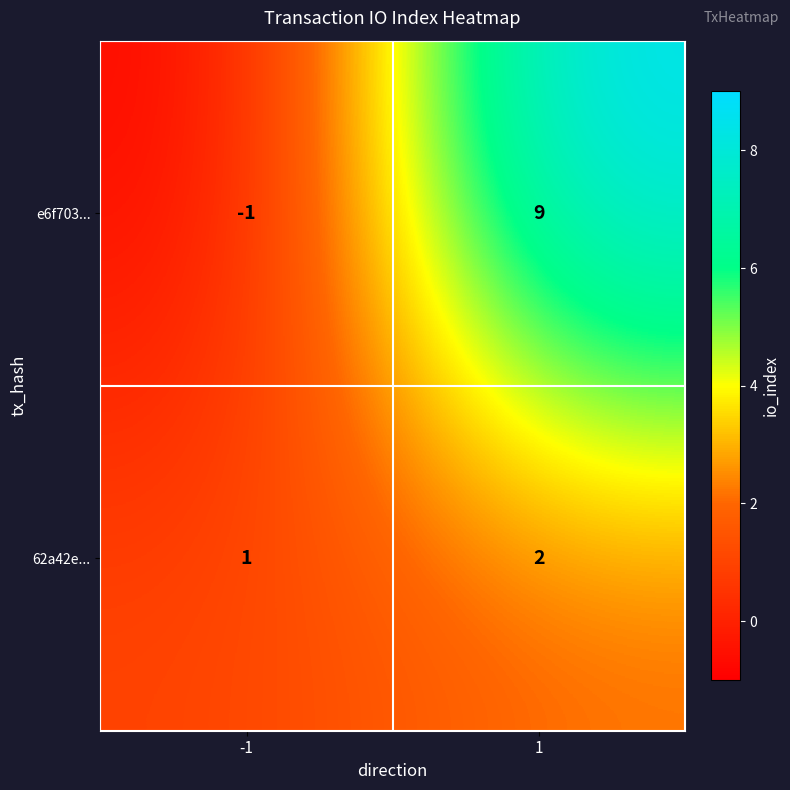

Rank the categories by e6f703... value from highest to lowest.

1, -1